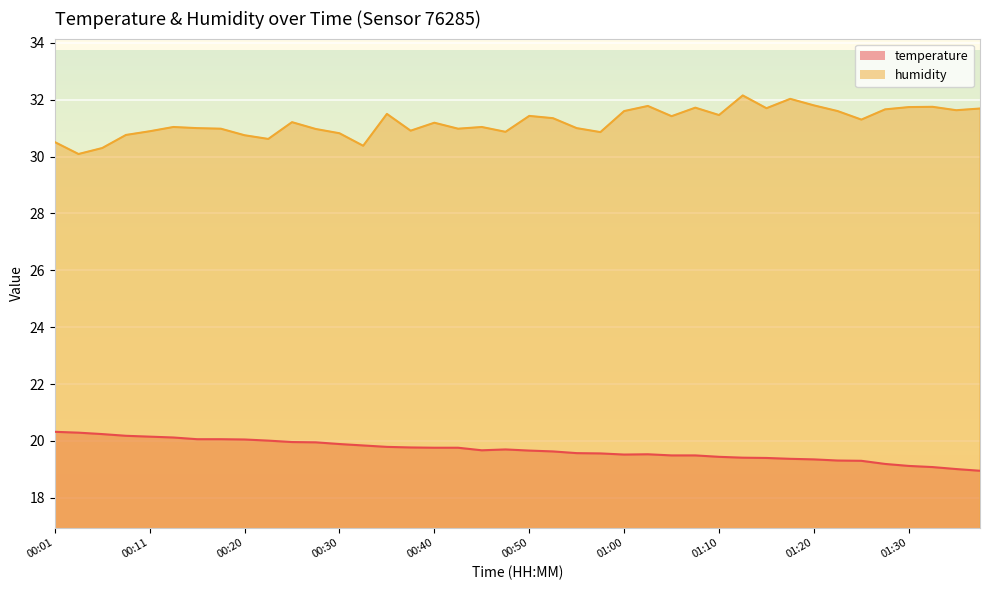

The value of humidity_line at 39 is 49.0. True or false?

False